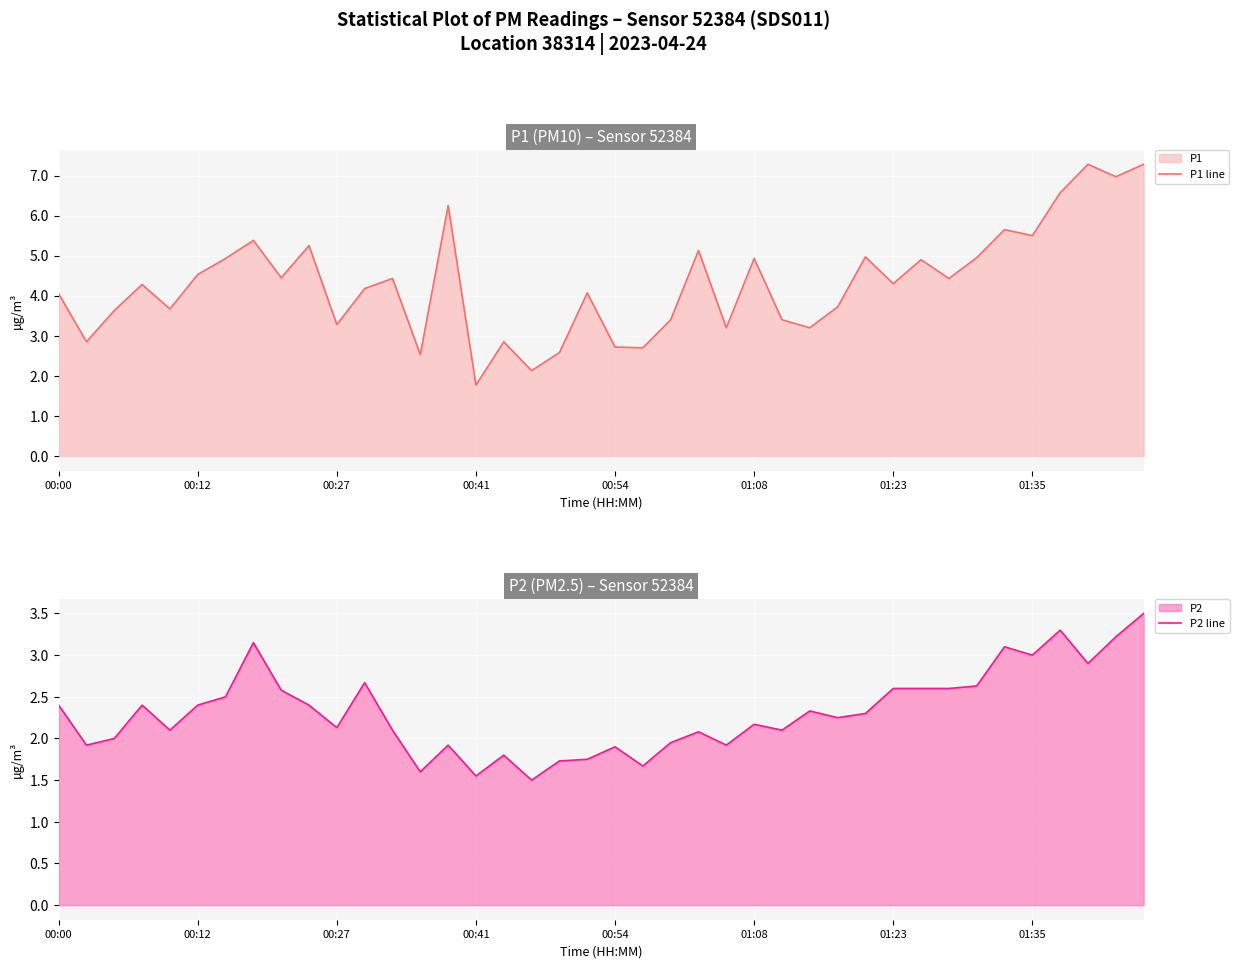

What is the maximum value for P1 line?

7.3